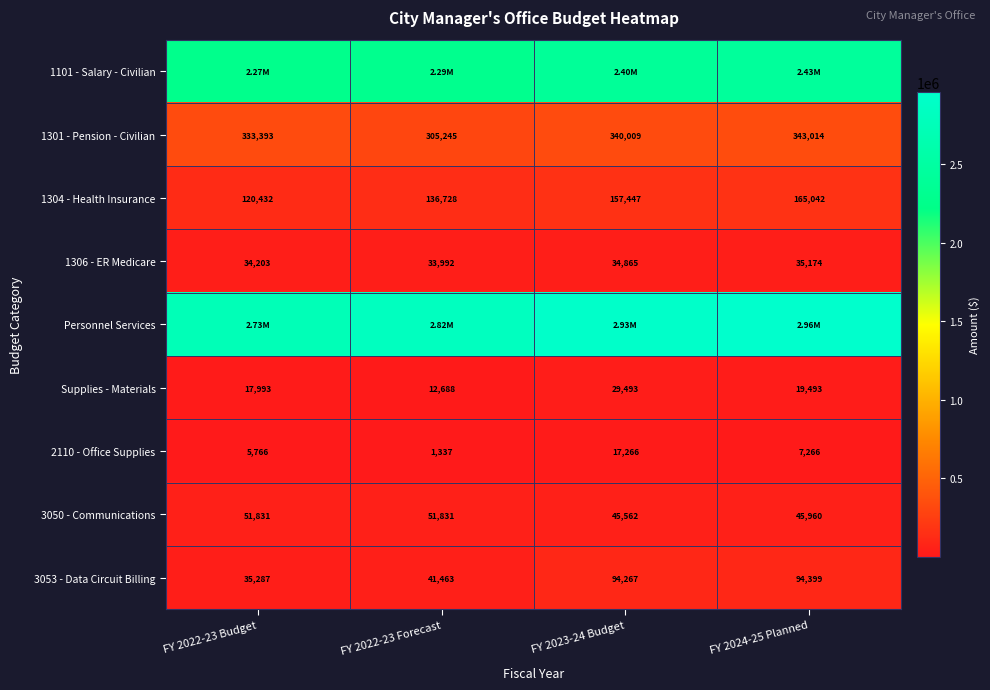

How many data points in Supplies - Materials are less than 19493?

2